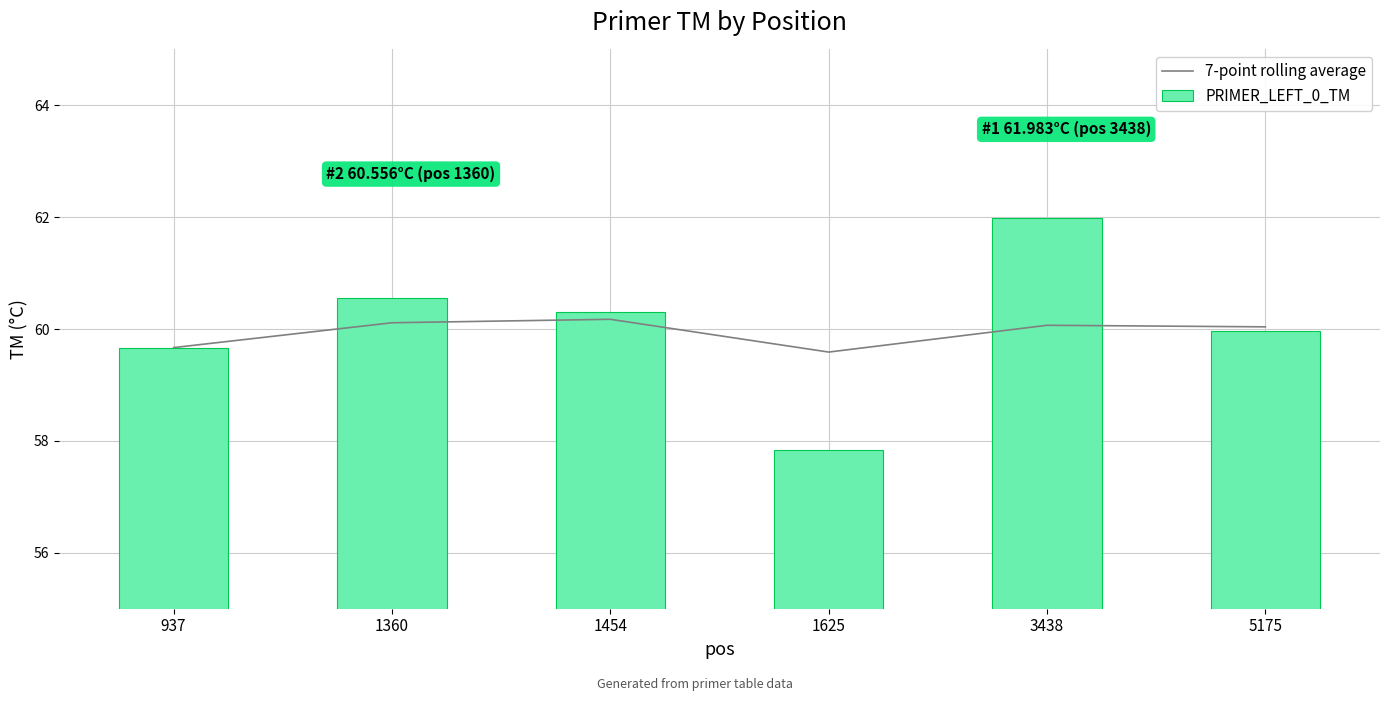

What is the sum of the 7-point rolling average values at 1625 and 1360?

119.7